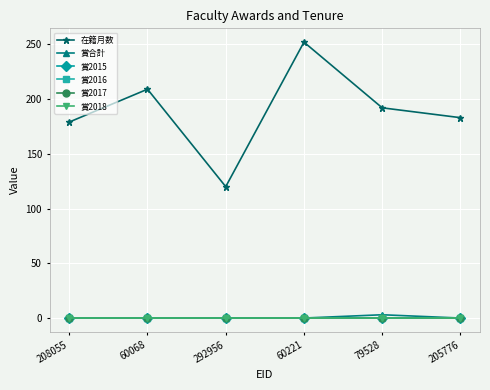

Does the chart display data point markers on the line(s)?

Yes